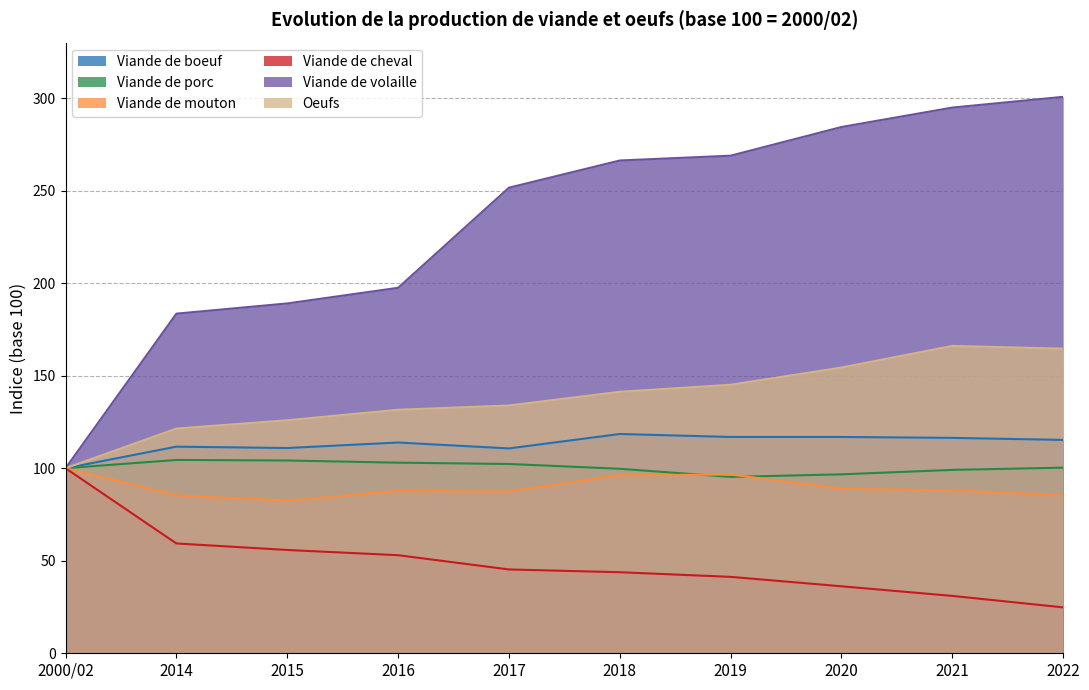

Is the value of Viande de cheval at 2016 greater than the value of Oeufs at 2000/02?

No